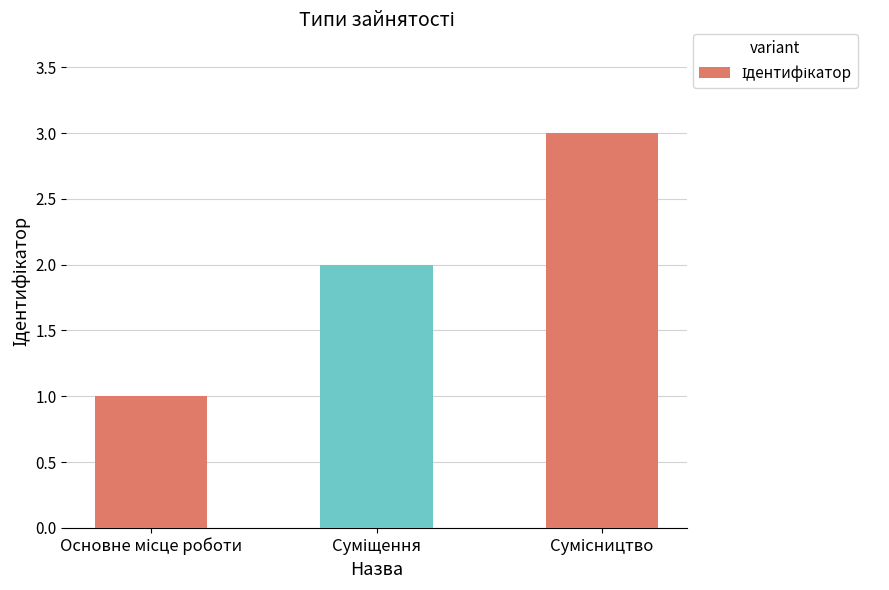

How many values are below 2?

1